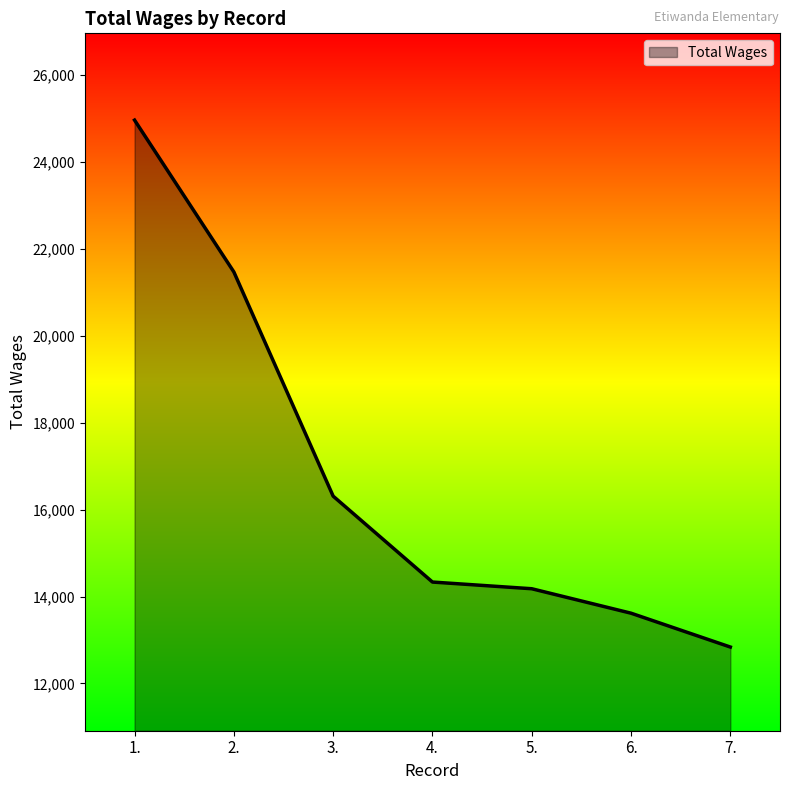

What is the maximum value shown in the chart?

24965